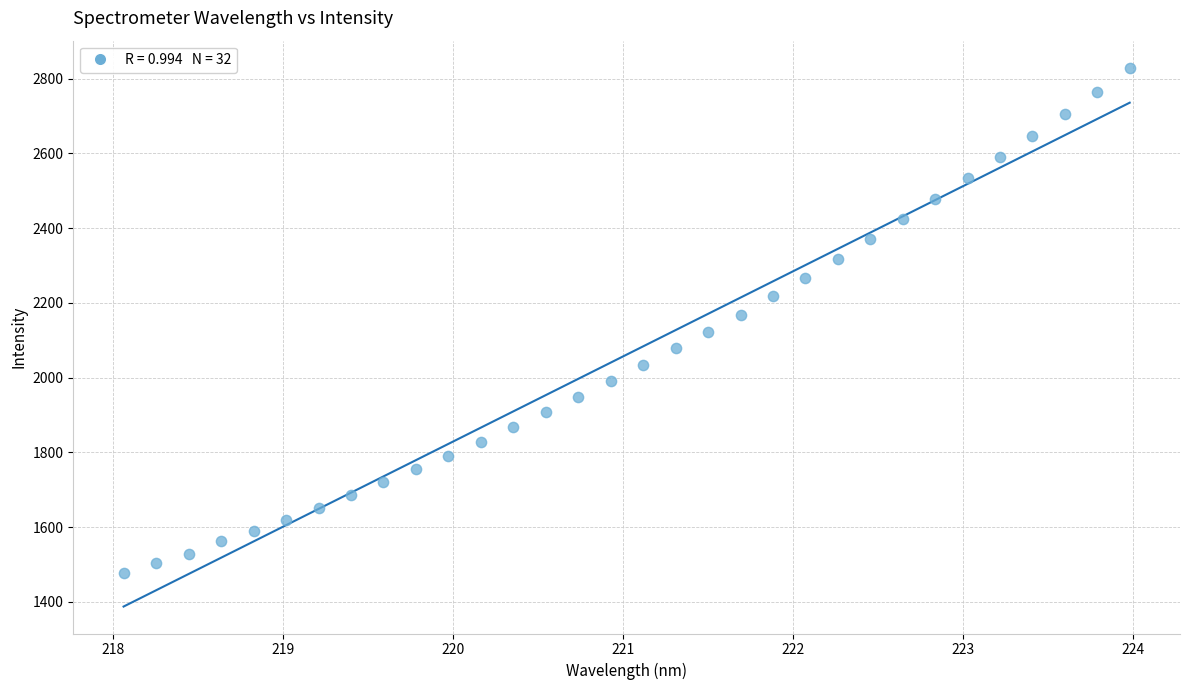

What is the range of Y values (max minus min)?

1352.9